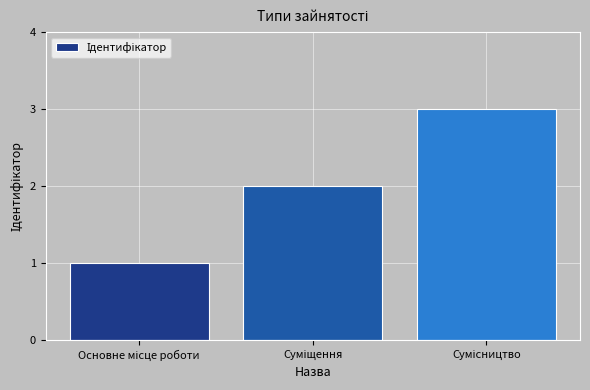

What is the sum of all values?

6